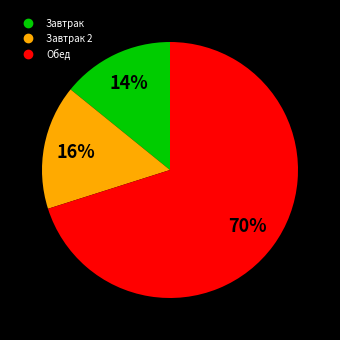

To the nearest percent, what is the difference between the largest and smallest slice percentages?

56%